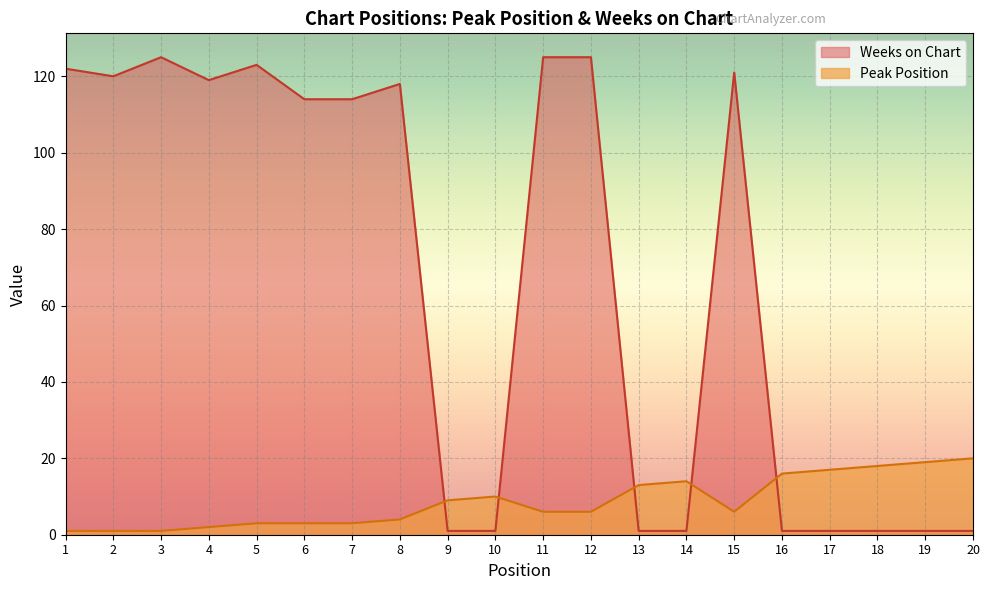

Does the chart display data point markers on the line(s)?

No